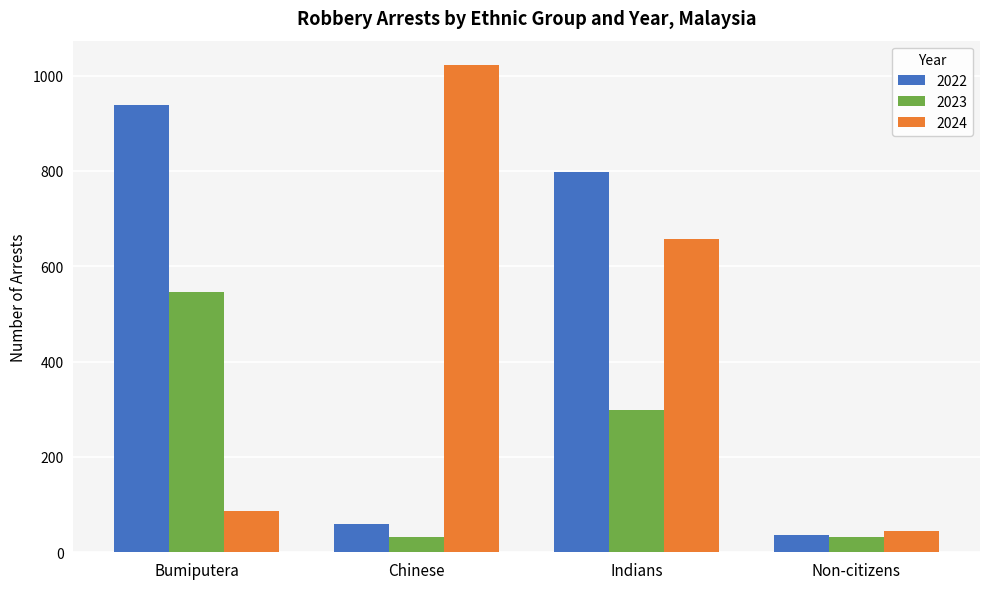

Which category has the highest value in the 2024 series?

Chinese